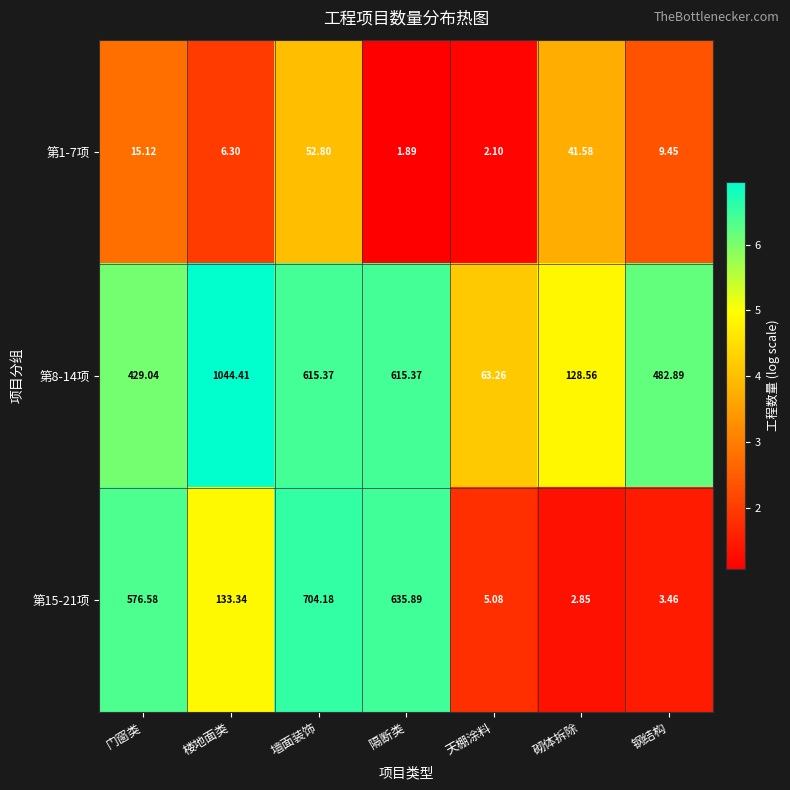

At which label is 第1-7项 closest to 27?

门窗类